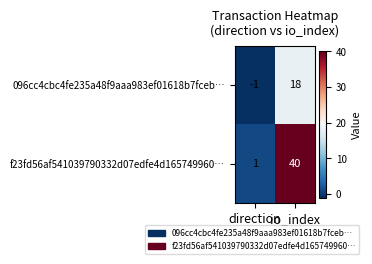

What is the maximum value for 096cc4cbc4fe235a48f9aaa983ef01618b7fceb…?

18